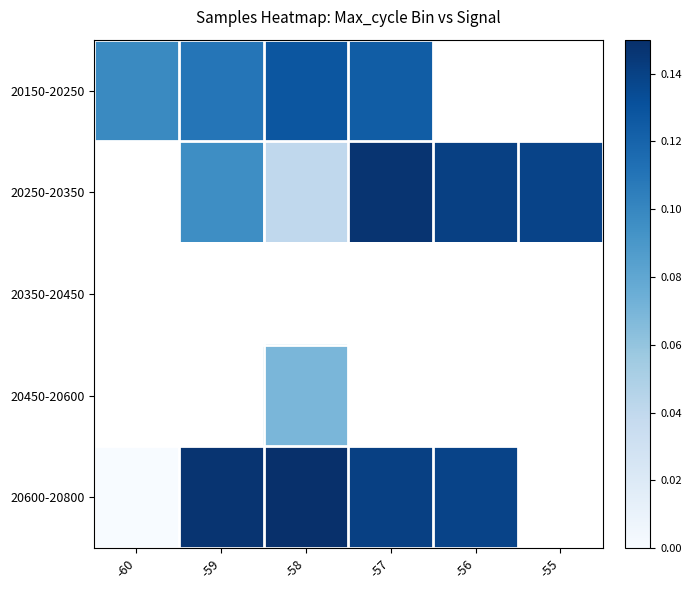

True or false: 20600-20800 has a value of 0.0 at -60.

True